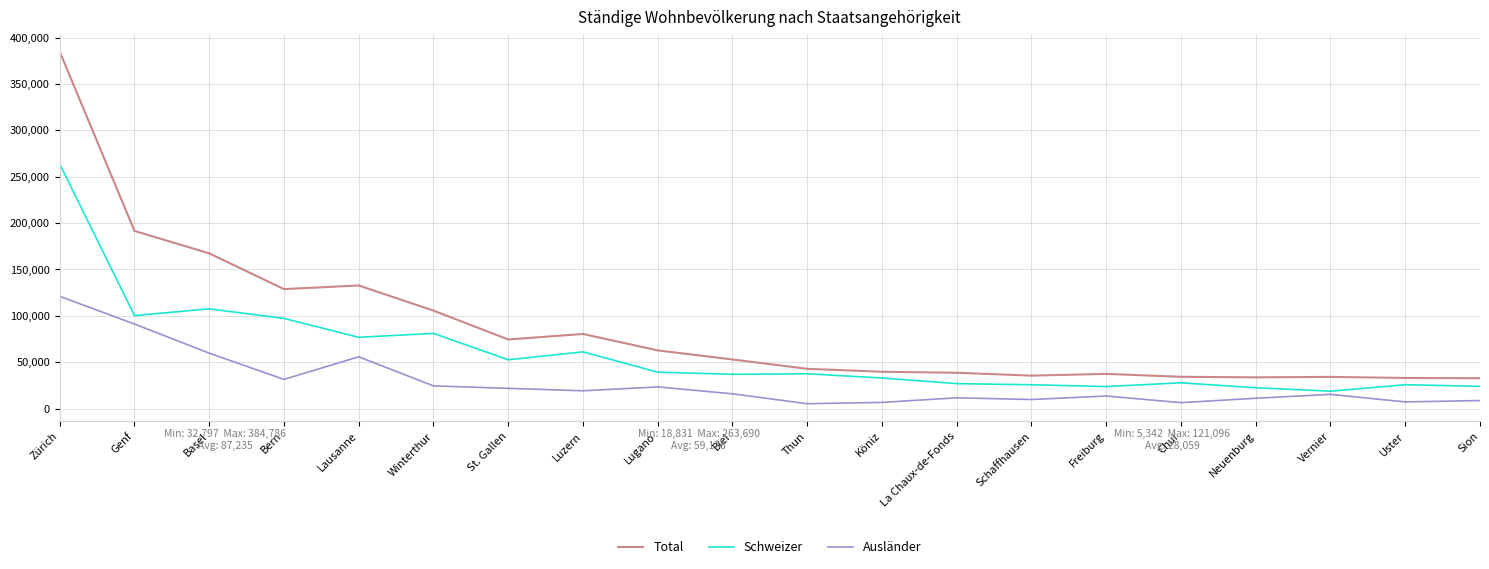

Rank the series by their maximum value, from highest to lowest.

Total, Schweizer, Ausländer